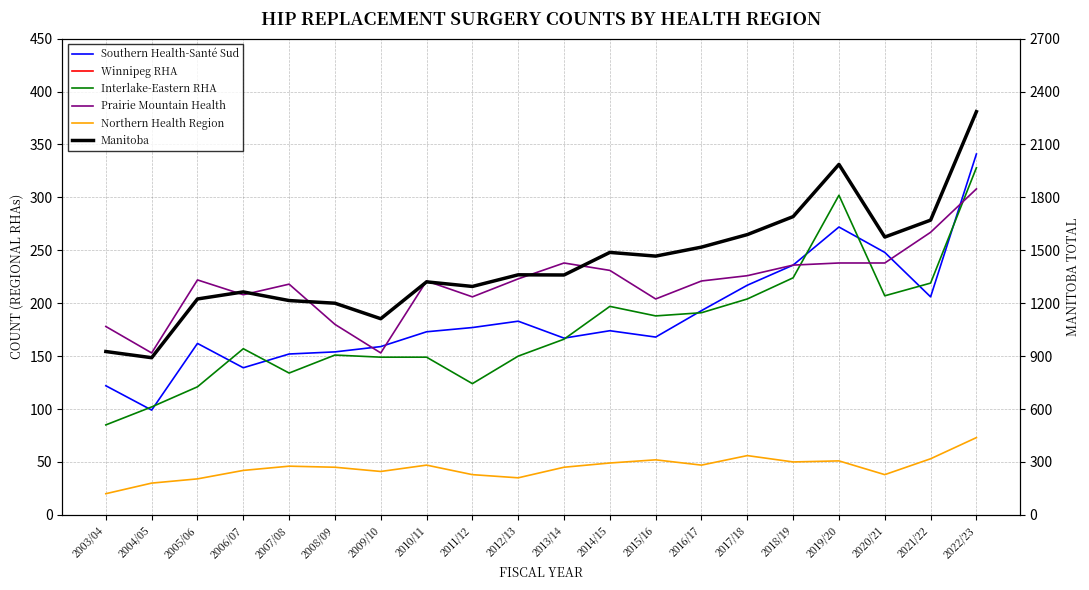

Where is Northern Health Region nearest to the value 46?

2007/08